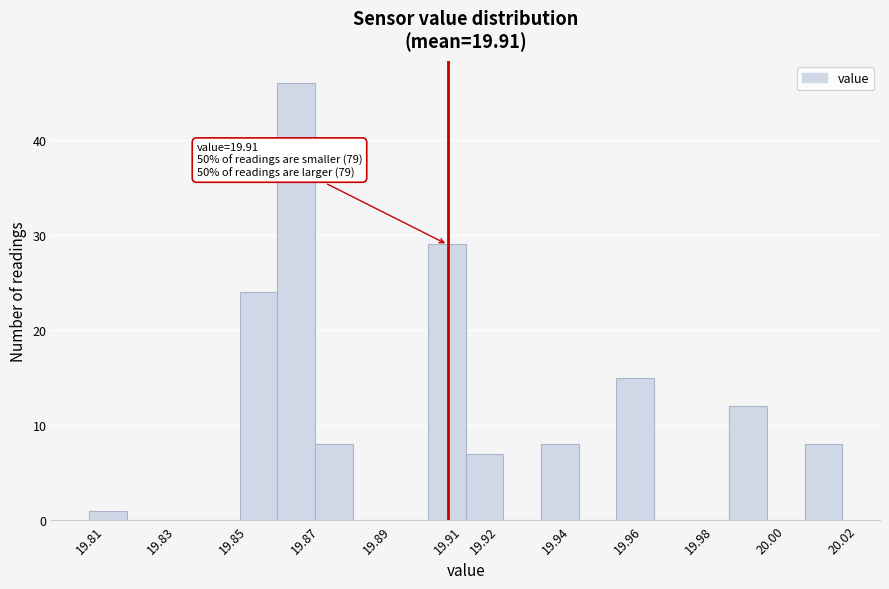

Which range on the x-axis has the tallest bar?

19.863 to 19.873